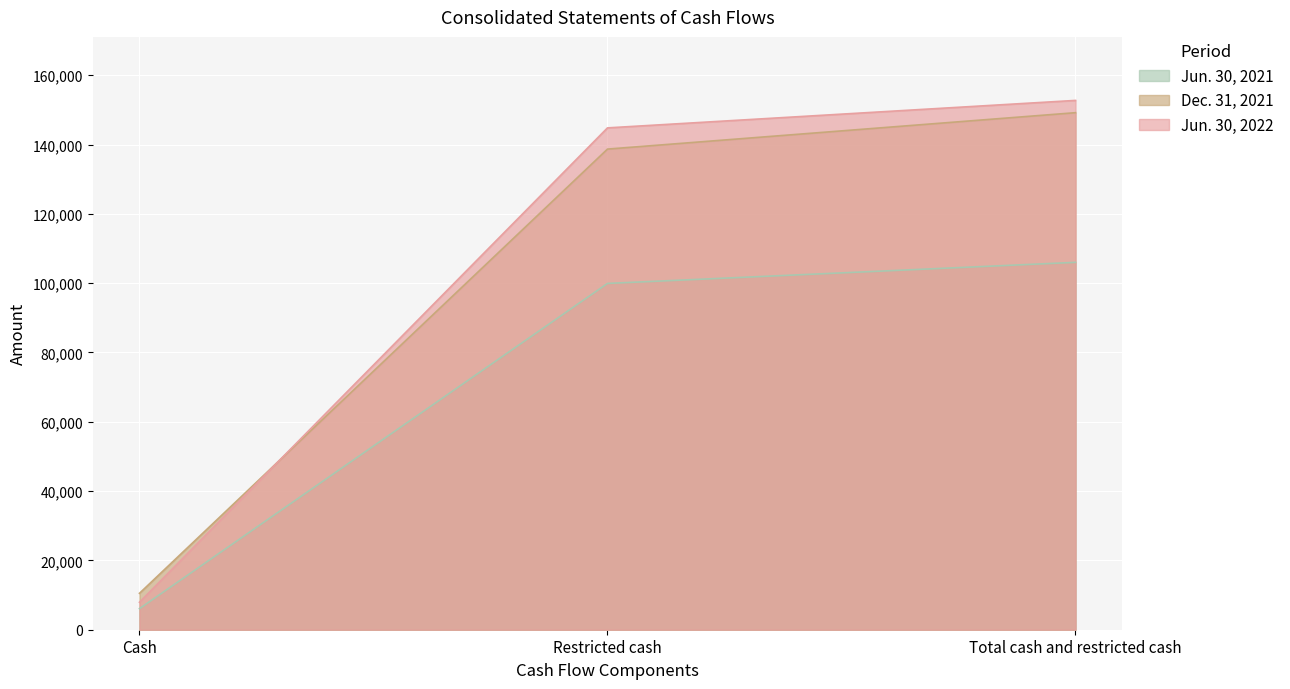

Is the value of Jun. 30, 2021 at Total cash and restricted cash greater than the value of Dec. 31, 2021 at Cash?

Yes